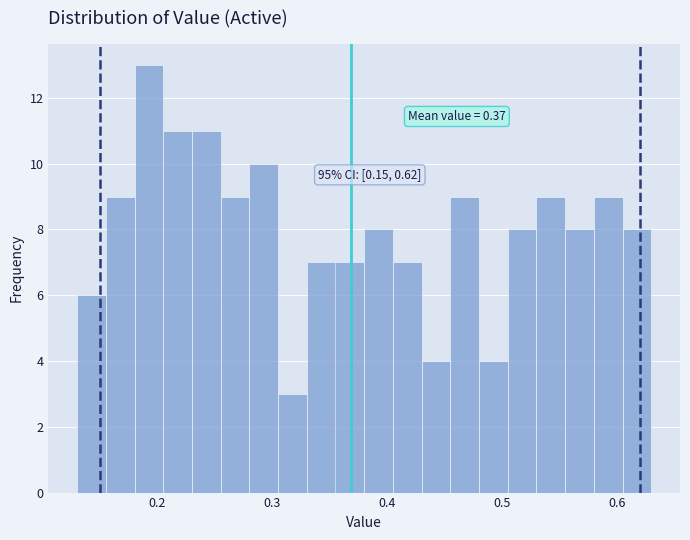

Read against the x-axis, roughly where is the centre of the tallest bar?

0.19